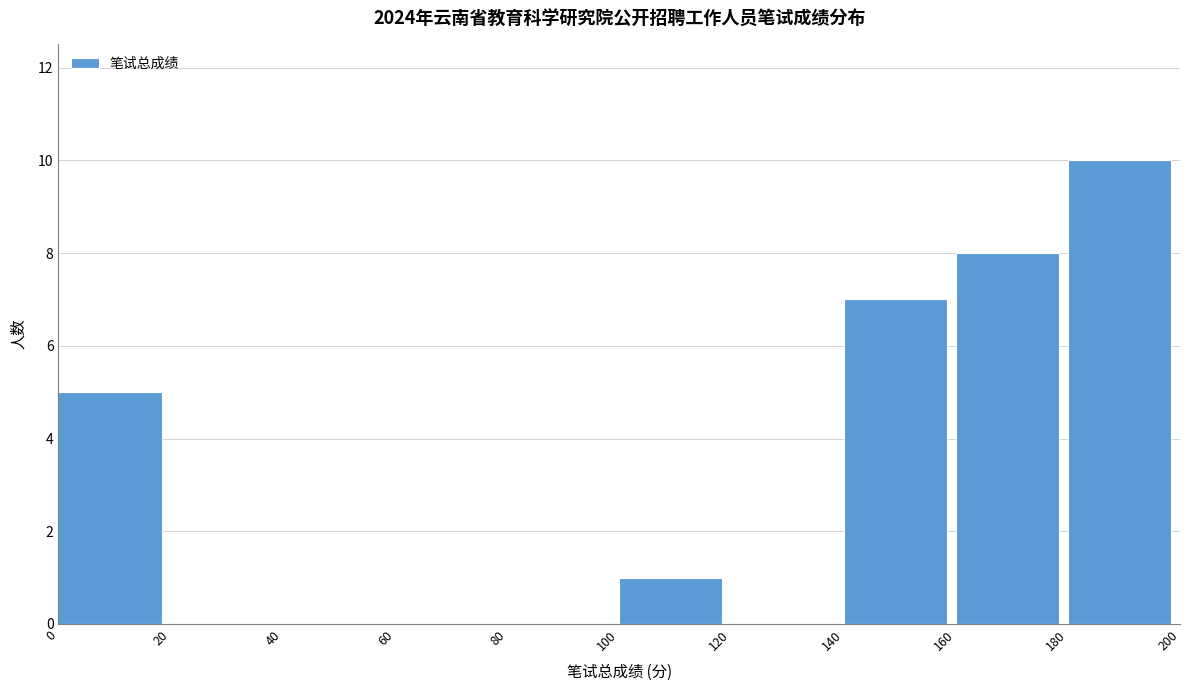

Over which range of the x-axis is the bar tallest?

180 to 200